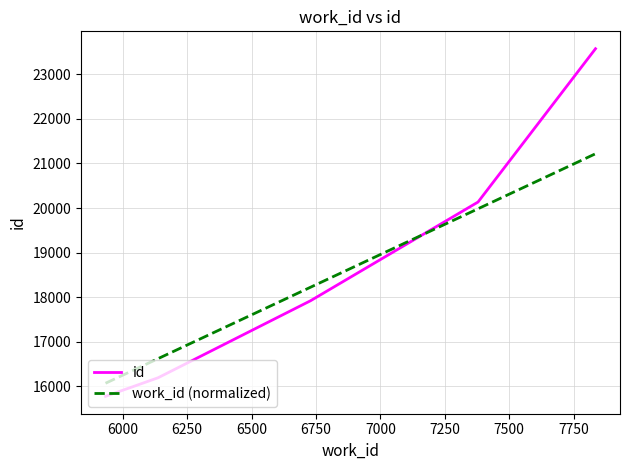

What is the greatest value displayed?

23575.0